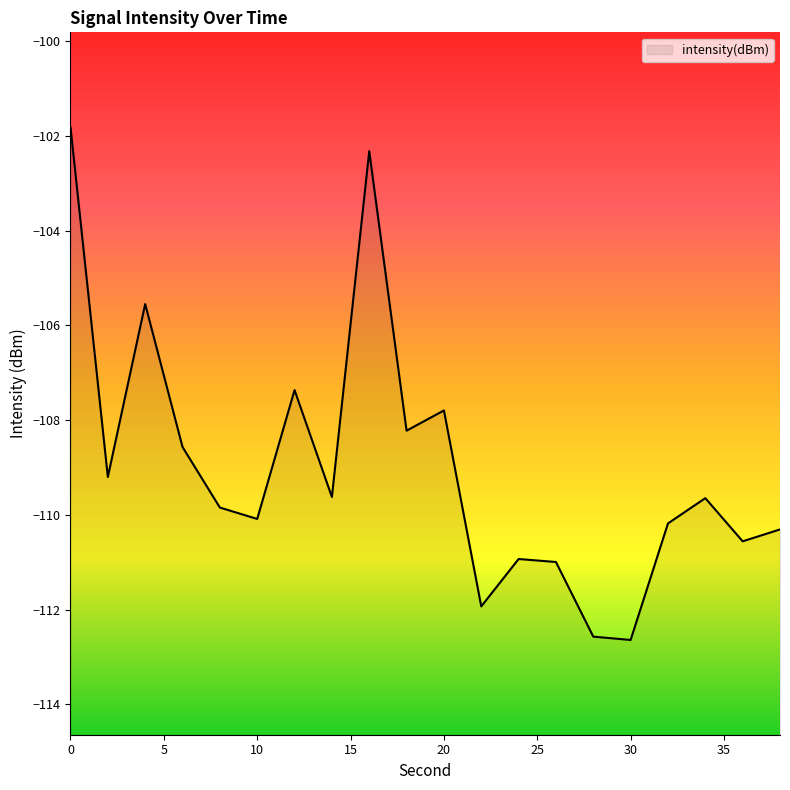

What is the change in value from 10 to 30?

-2.6